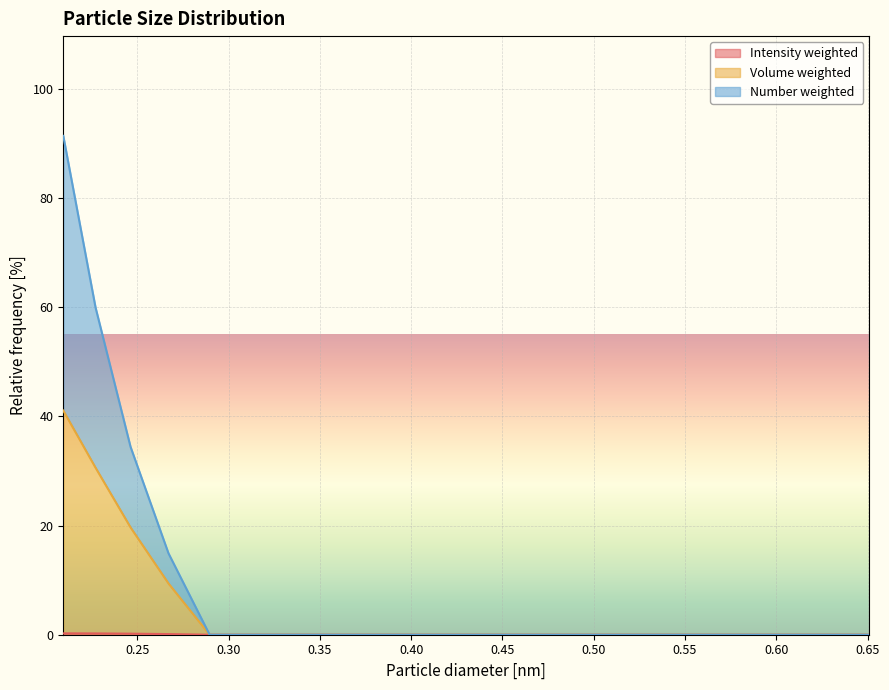

Reading left to right, what are all the values shown in this chart?

Intensity weighted: 0.2	0.2	0.2	0.1	0.0	0.0	0.0	0.0	0.0	0.0	0.0	0.0	0.0	0.0	0.0
Volume weighted: 41.1	30.6	19.7	9.4	0.0	0.0	0.0	0.0	0.0	0.0	0.0	0.0	0.0	0.0	0.0
Number weighted: 91.4	60.0	34.4	14.9	0.0	0.0	0.0	0.0	0.0	0.0	0.0	0.0	0.0	0.0	0.0